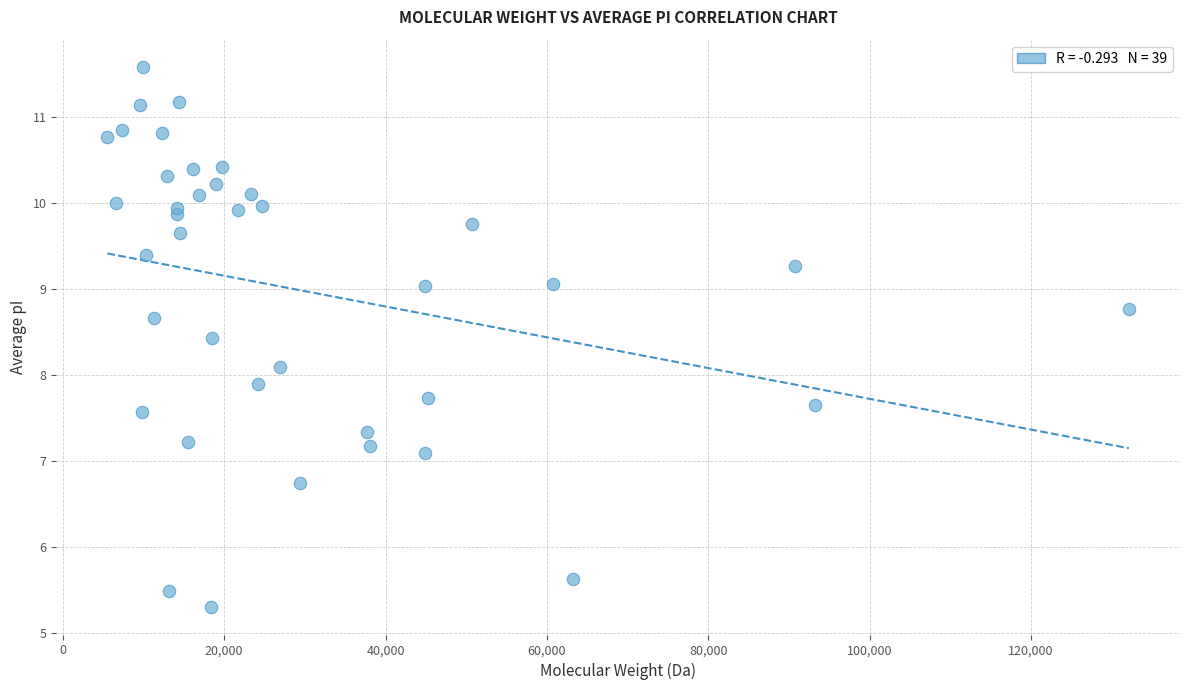

What is the range of X values (max minus min)?

126589.0